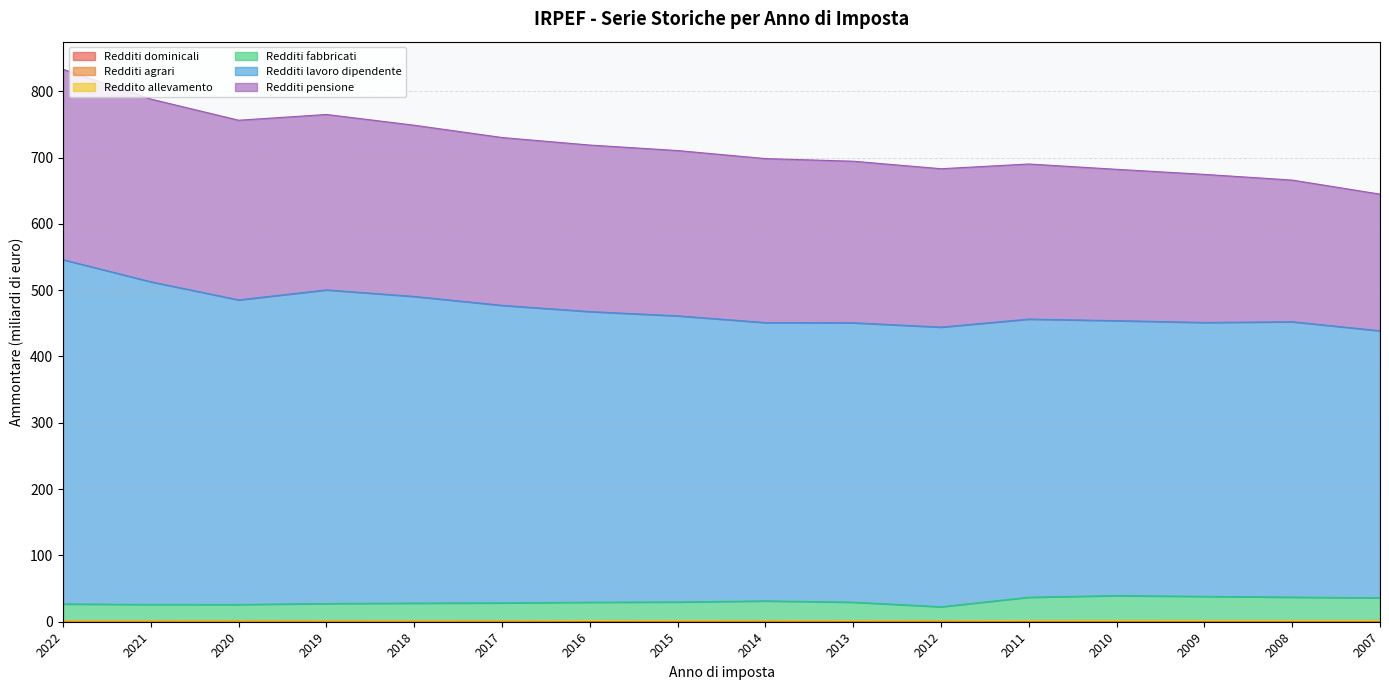

The Redditi lavoro dipendente series shows 485.3 at 2020. True or false?

True